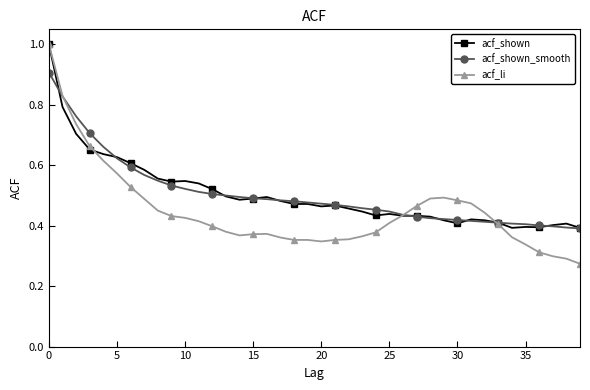

Which series has the largest range (max minus min)?

acf_li